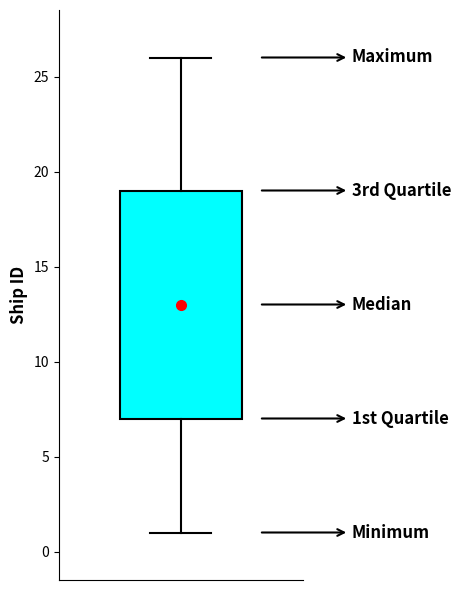

Read this box plot against the y-axis: the position of the median line, the range covered by the box, and the ends of both whiskers. The values are not printed on the chart, so give them approximately, as read against the axis.

median 13, box 7 to 19, whiskers 1 to 26